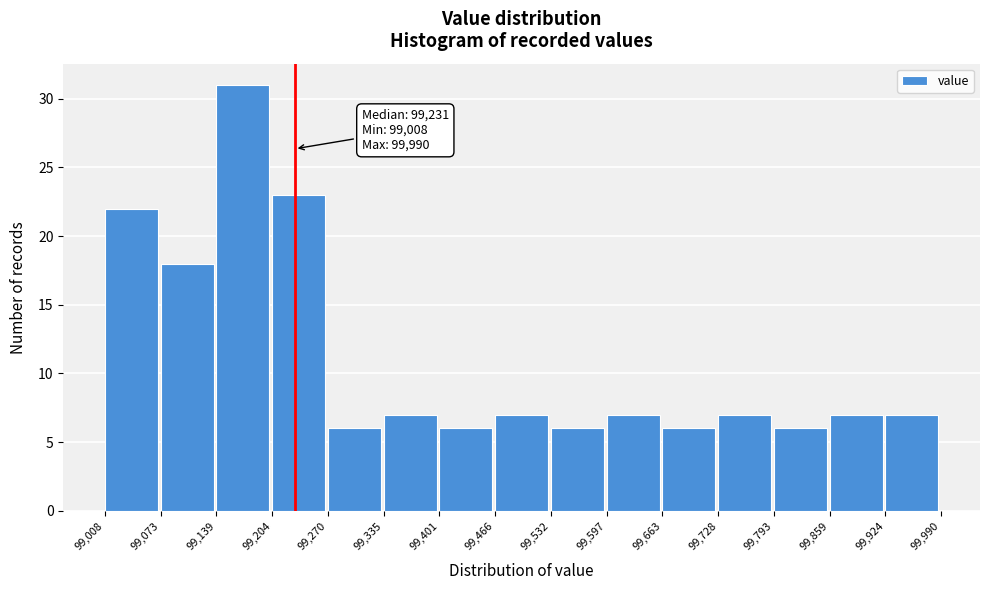

Which range on the x-axis has the tallest bar?

99,139 to 99,204